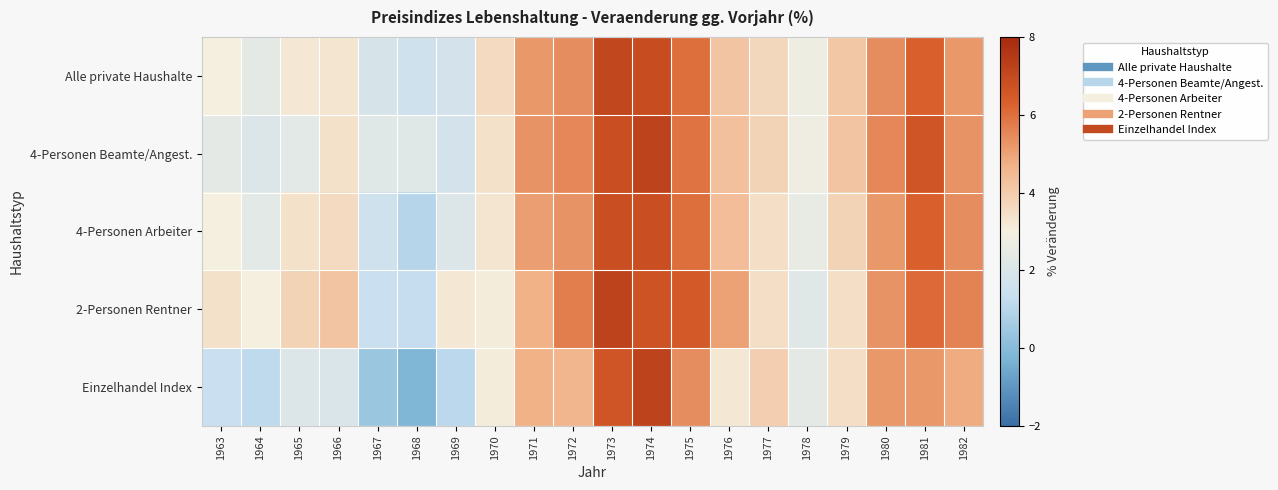

What is the spread (max minus min) of values at 1974?

0.5